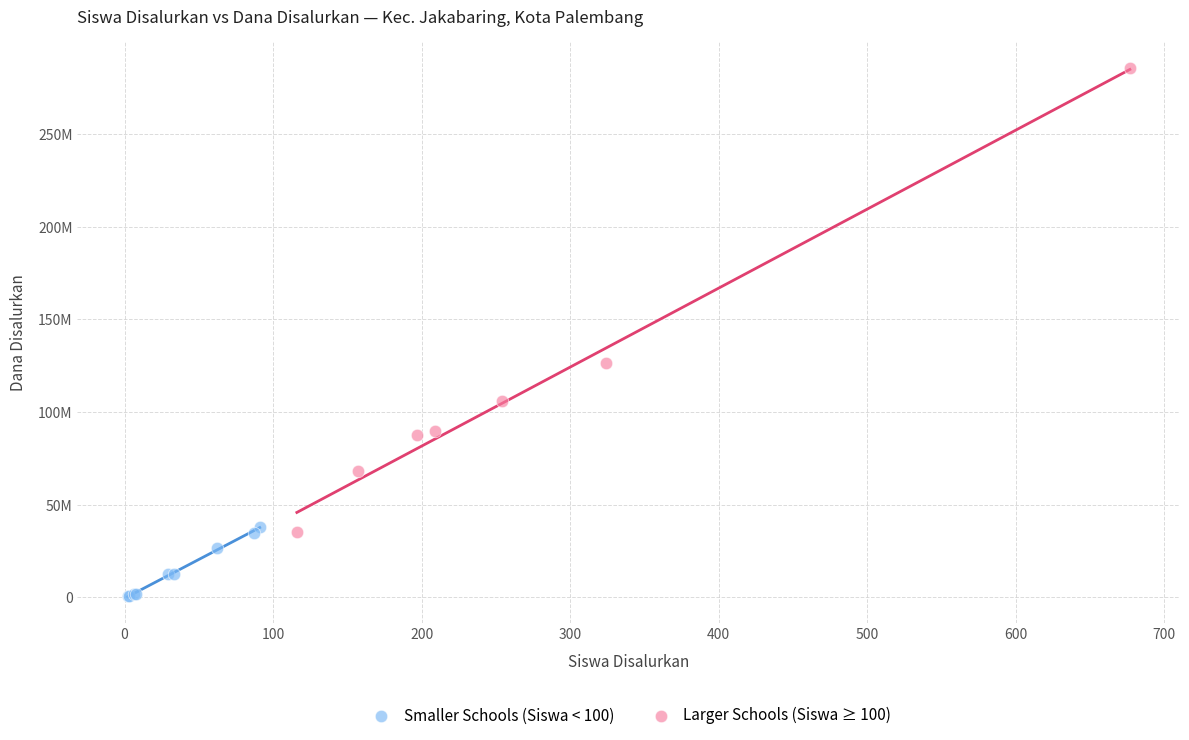

What are all the series names shown in the legend?

Smaller Schools (Siswa < 100), Larger Schools (Siswa ≥ 100)